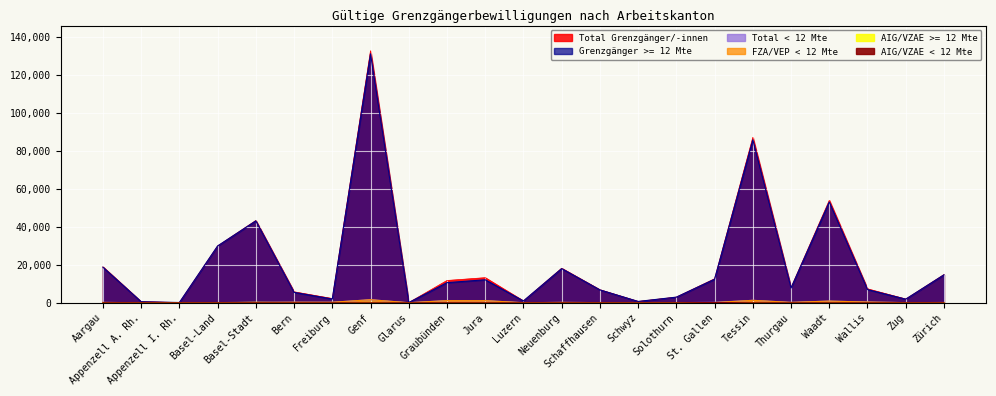

At which label is AIG/VZAE >= 12 Mte closest to 89?

Basel-Land